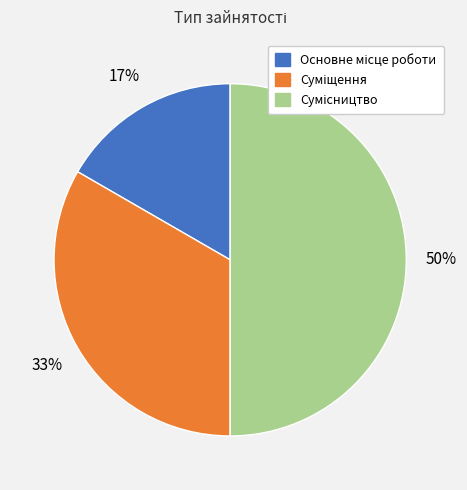

To the nearest percent, what is the average slice percentage?

33%